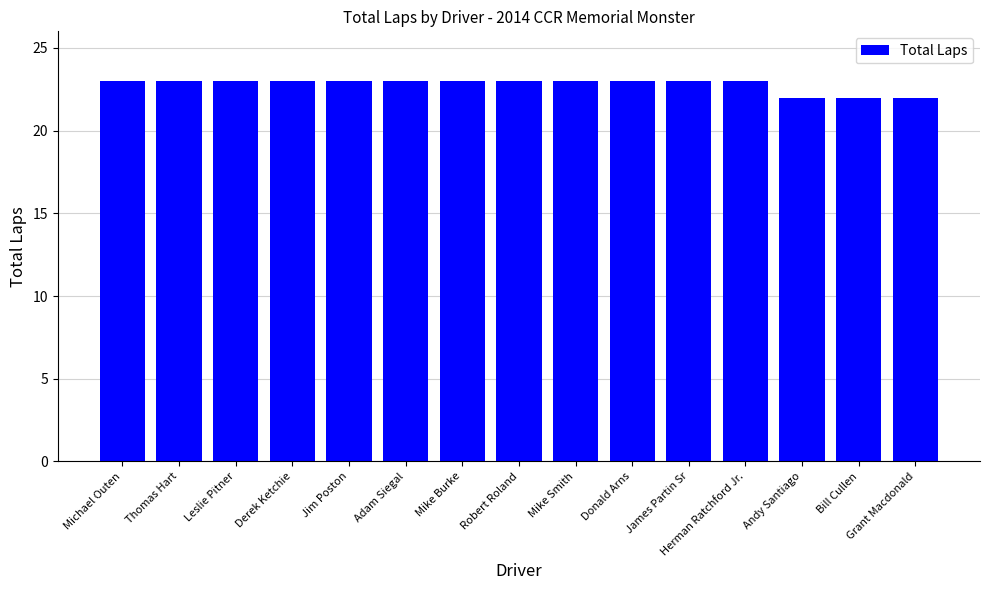

The value at Mike Smith is 16. True or false?

False